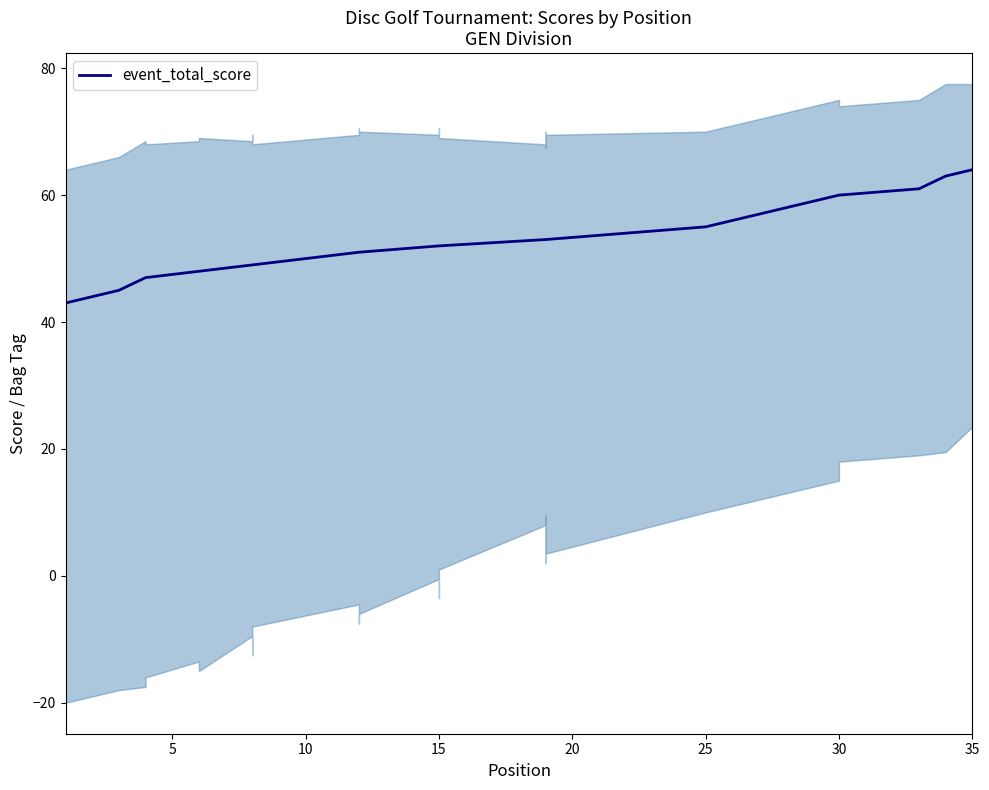

How many values exceed 52?

17